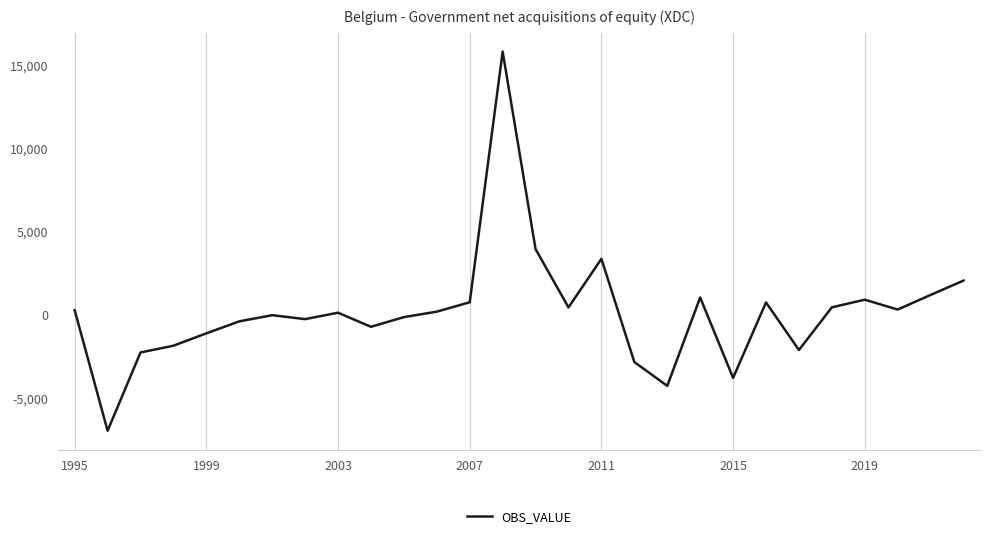

What is the greatest value displayed?

15816.0